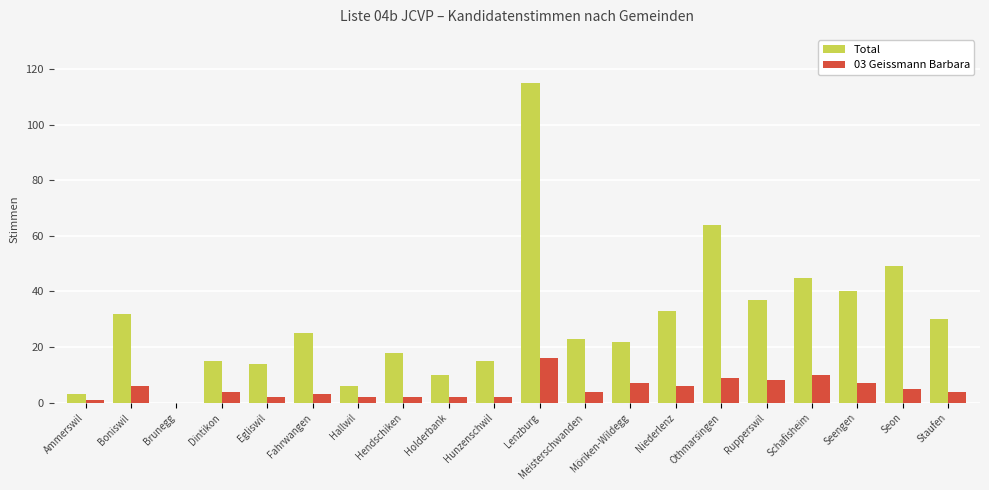

How many distinct data groups are displayed?

2